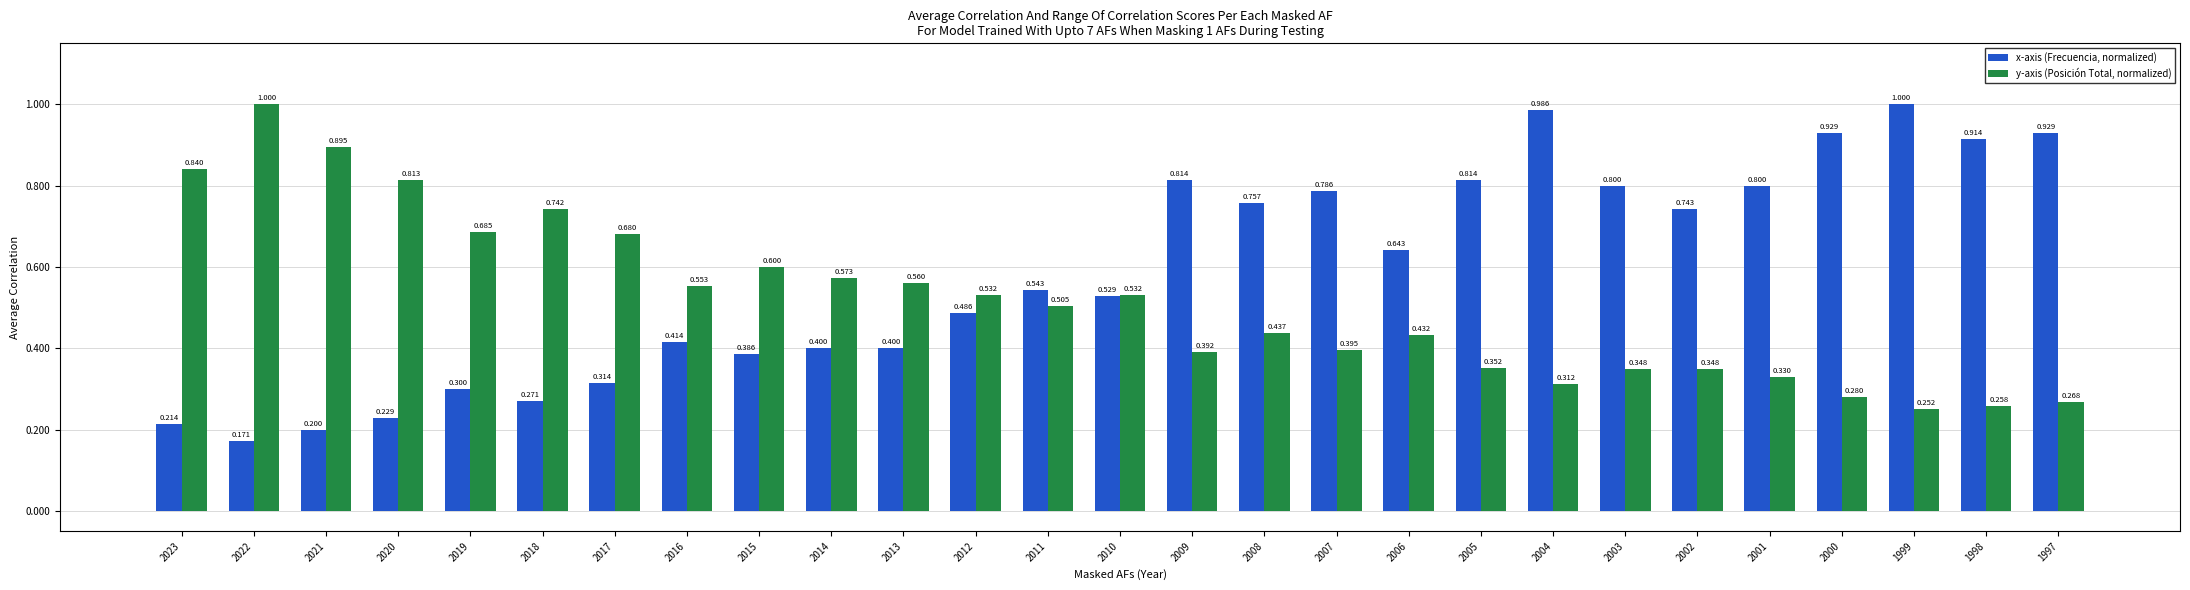

Is the value of y-axis (Posición Total, normalized) at 2004 greater than the value of x-axis (Frecuencia, normalized) at 1999?

No